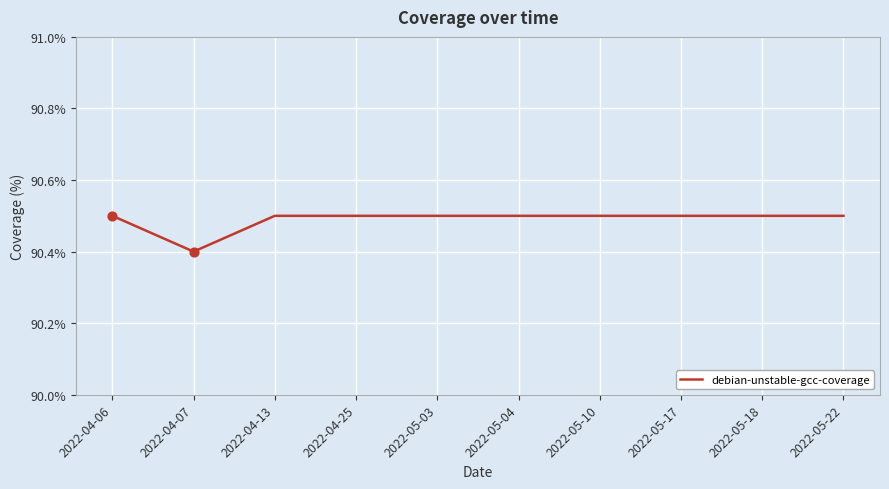

What is the change in value from 2022-04-07 to 2022-05-10?

+0.1